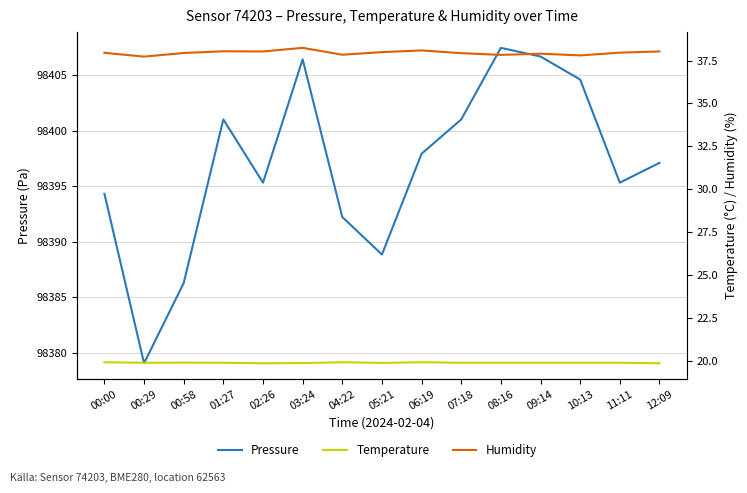

How many values in the Pressure series exceed 98397?

8